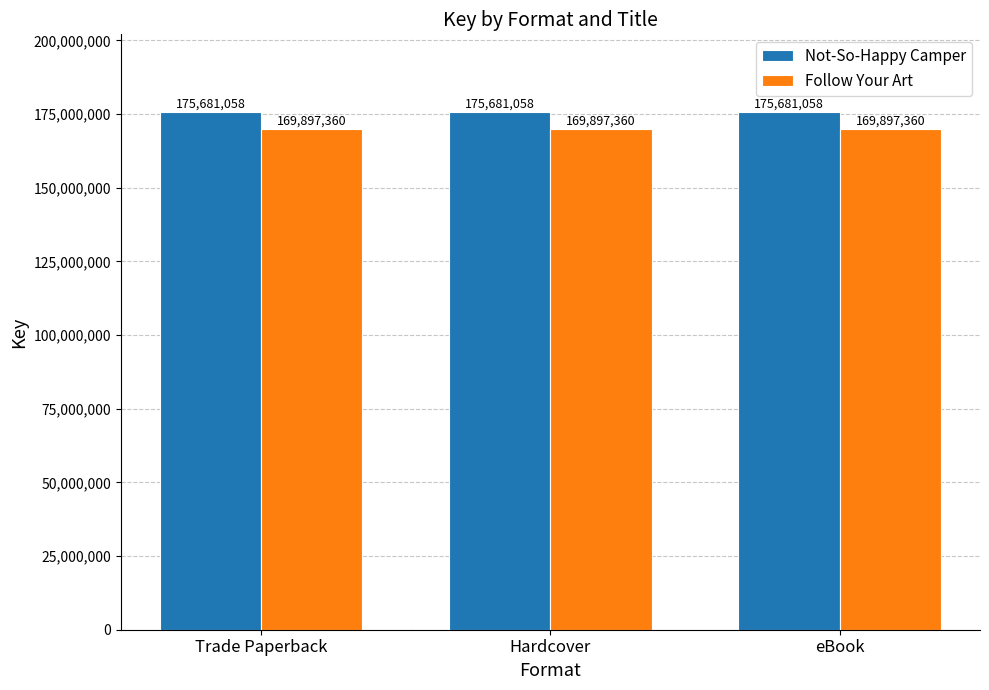

What is the label of the 1st bar from the right?

eBook